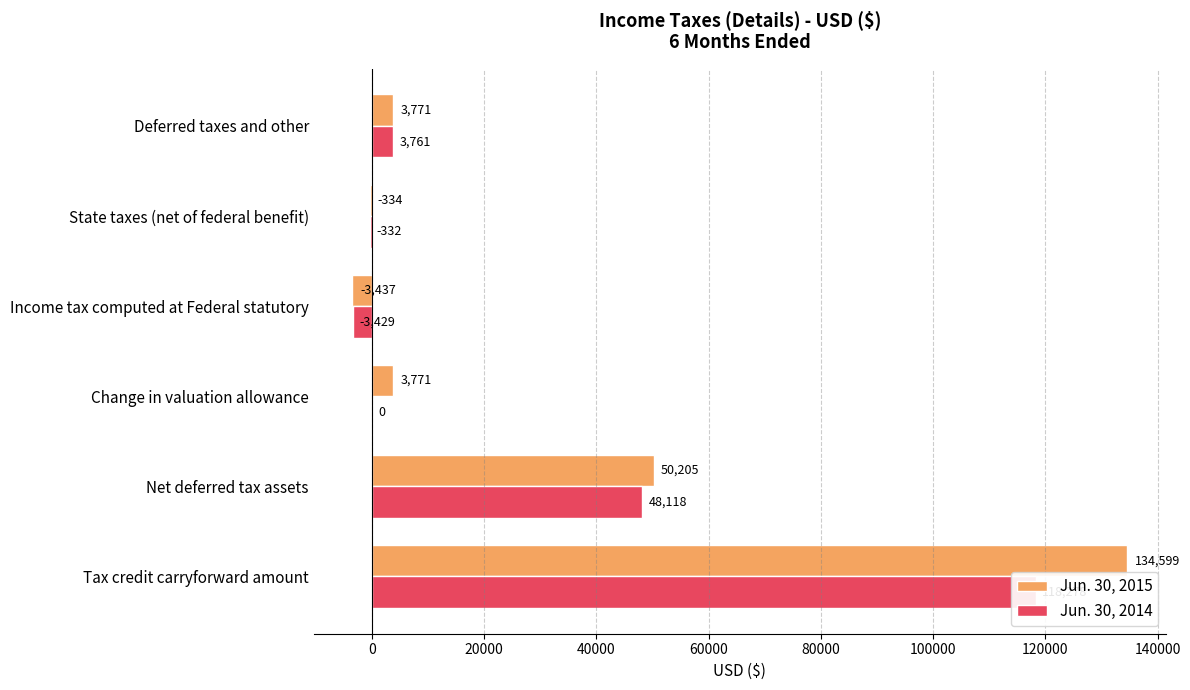

Reading left to right, list all the values displayed in this chart.

Jun. 30, 2015: 134599	50205	3771	-3437	-334	3771
Jun. 30, 2014: 118278	48118	0	-3429	-332	3761